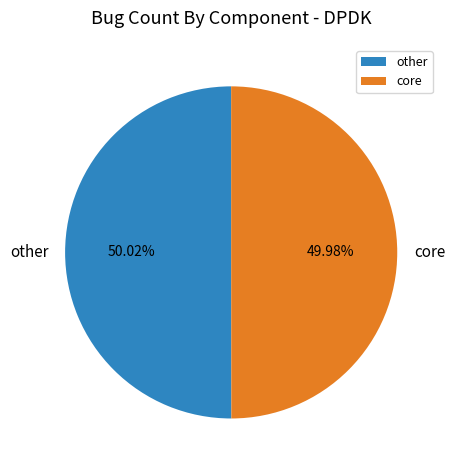

What percentage is the core slice, to the nearest percent?

50%